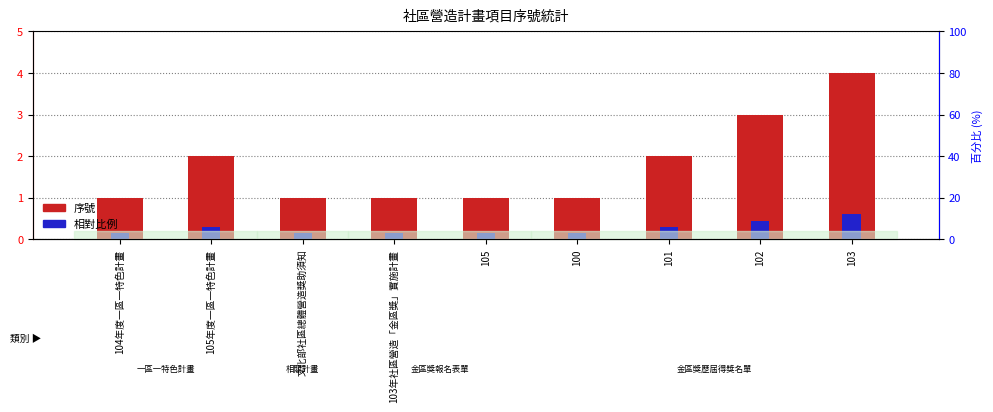

Reading right to left, extract all data points from this chart.

序號: 4.0	3.0	2.0	1.0	1.0	1.0	1.0	2.0	1.0
相對比例: 0.6	0.4	0.3	0.1	0.1	0.1	0.1	0.3	0.1